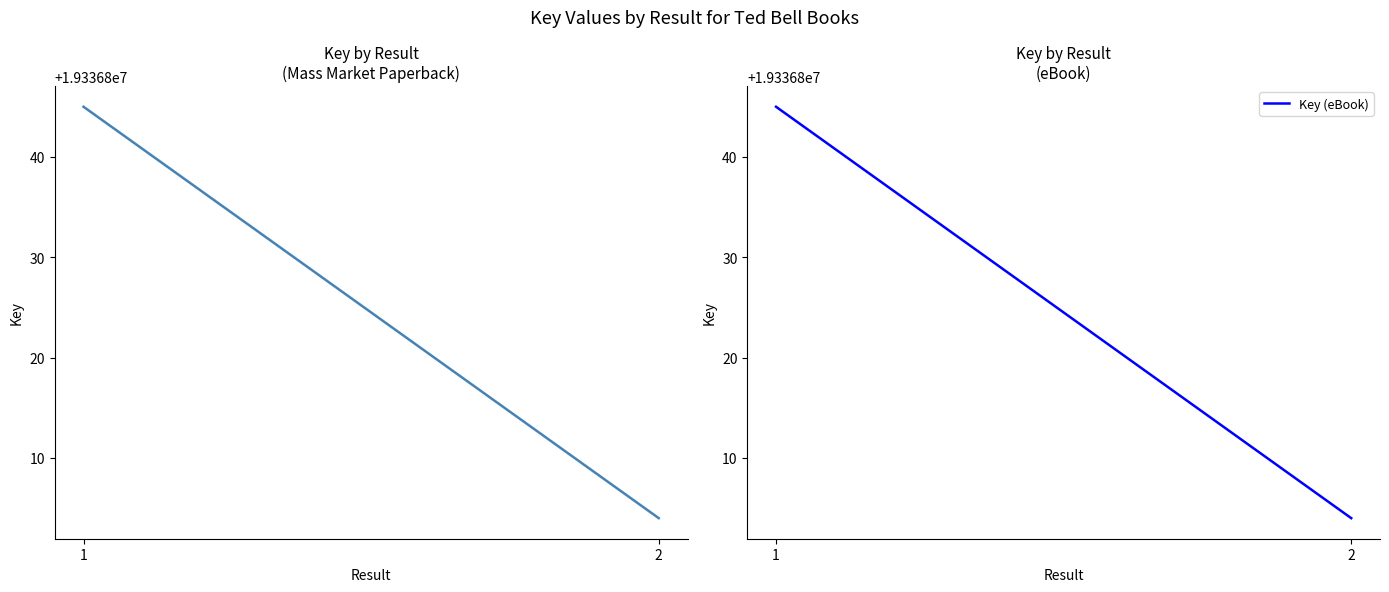

The value of Key (eBook) at 1 is 12738148. True or false?

False